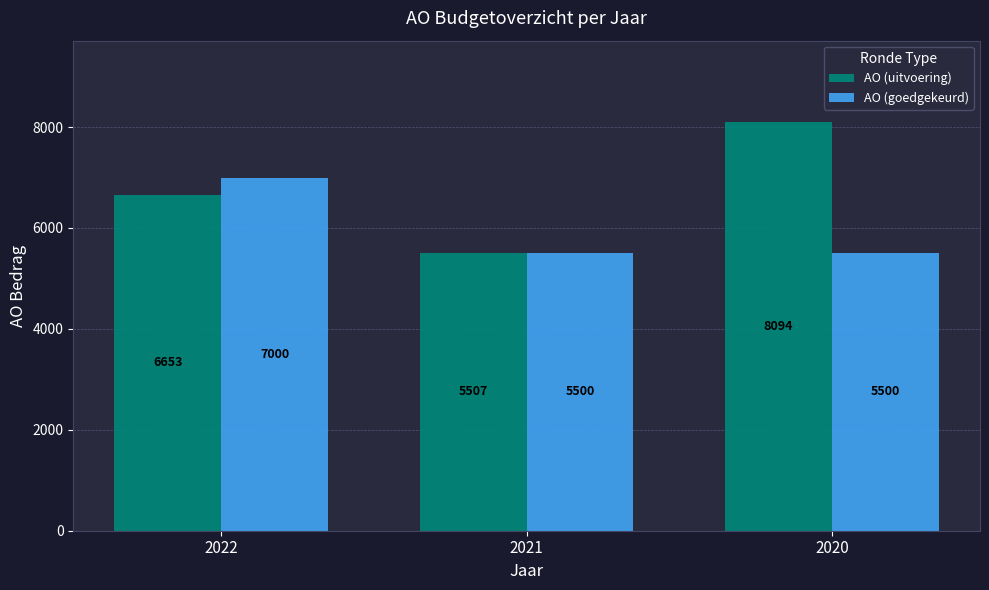

What are all the series names shown in the legend?

AO (uitvoering), AO (goedgekeurd)